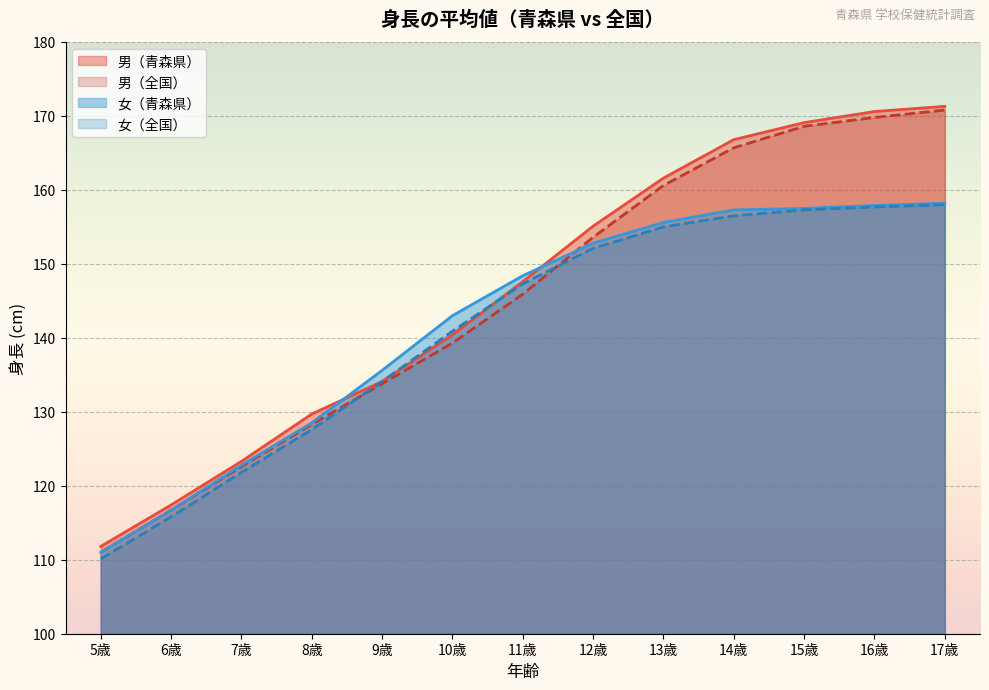

How many intersections are there between 女（青森県） and 男（青森県）?

2